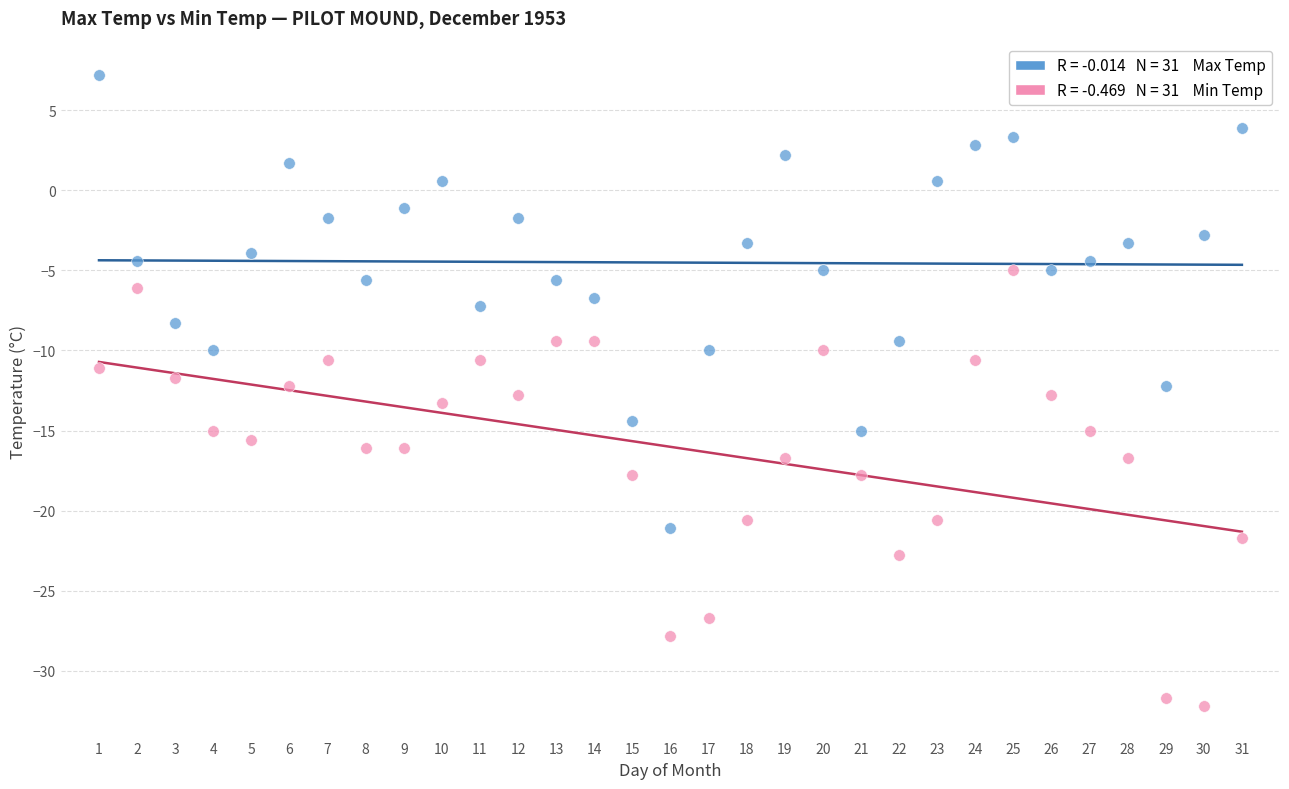

Across all data points, what is the range of X values (max minus min)?

30.0